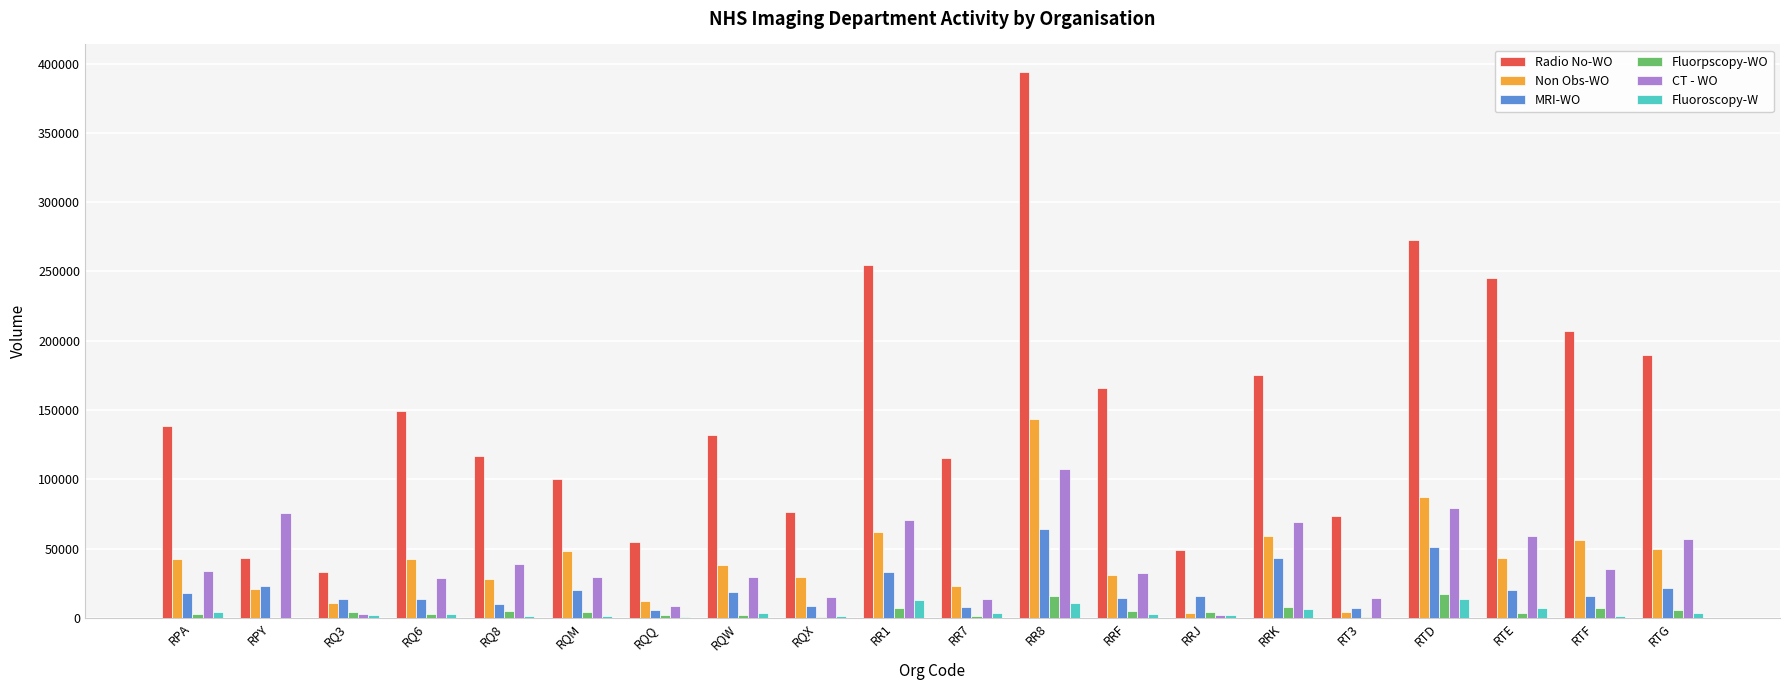

The value of MRI-WO at RQ3 is 13580. True or false?

True